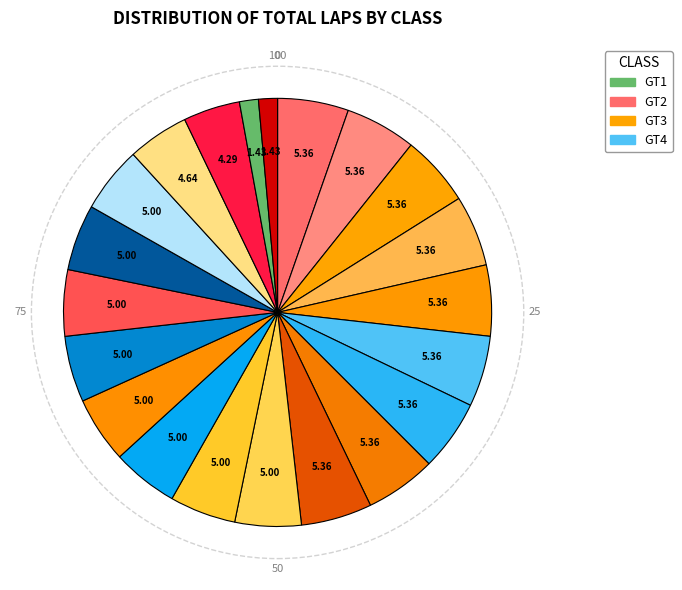

What is the largest slice in the pie chart?

GT2